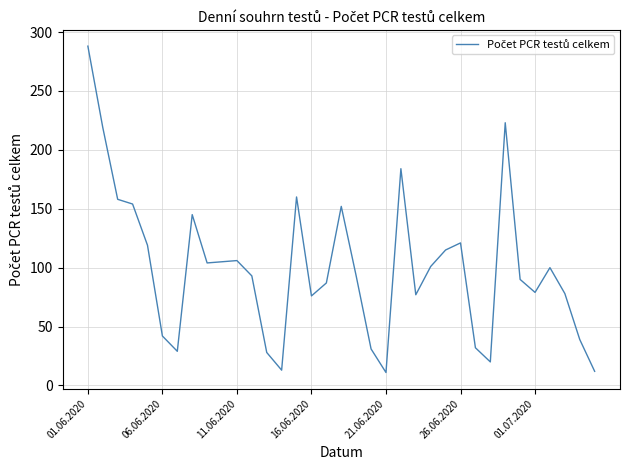

Does the chart have visible grid lines?

Yes